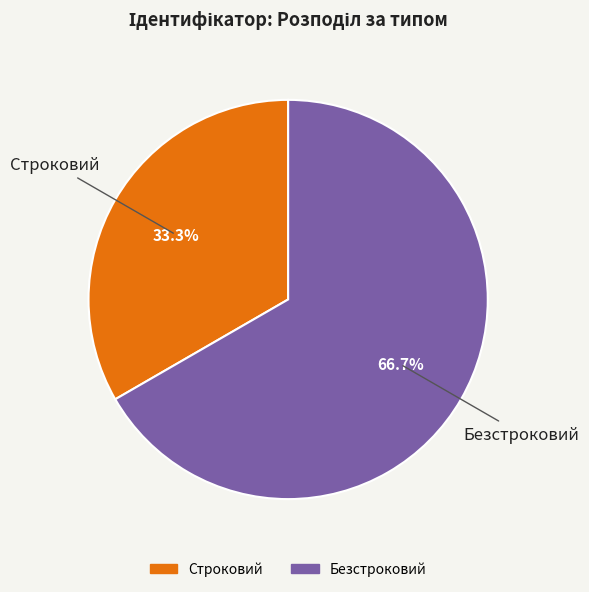

To the nearest percent, what portion does Строковий represent?

33%